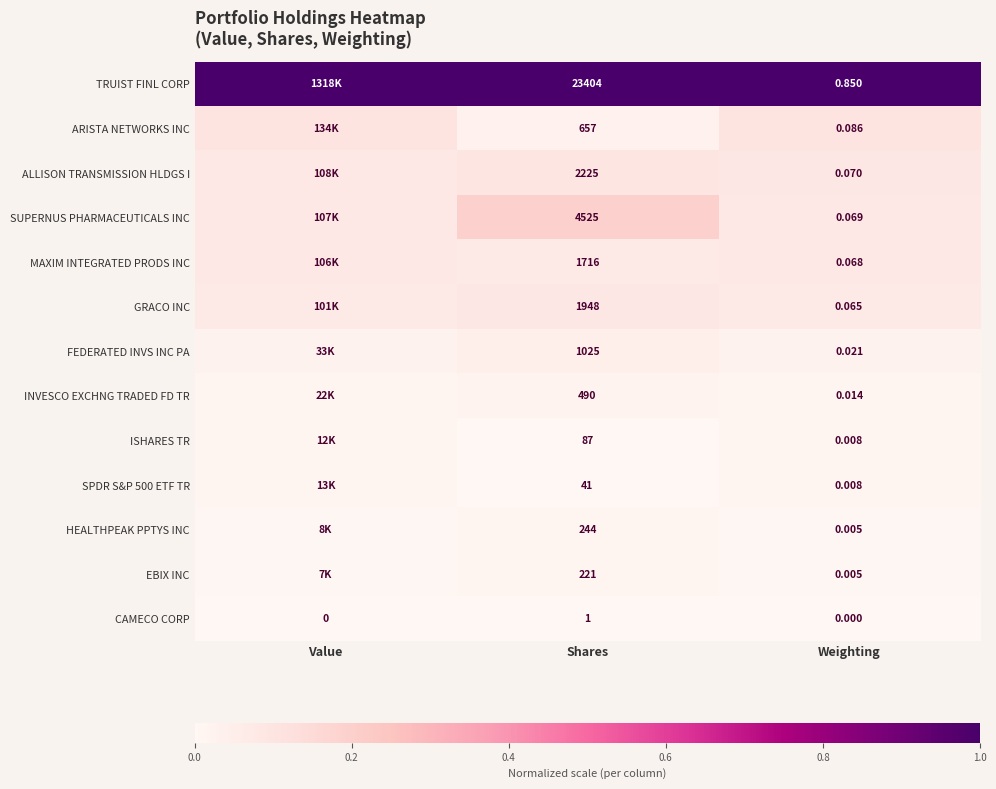

Which series changed the most between Shares and Weighting?

TRUIST FINL CORP